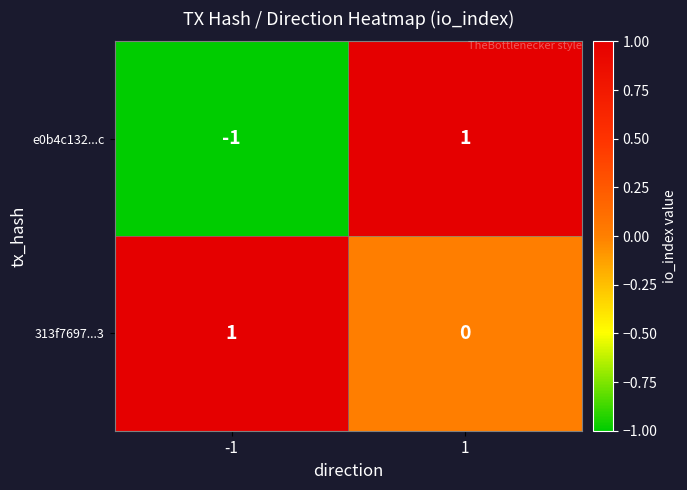

What is the spread (max minus min) of values at -1?

2